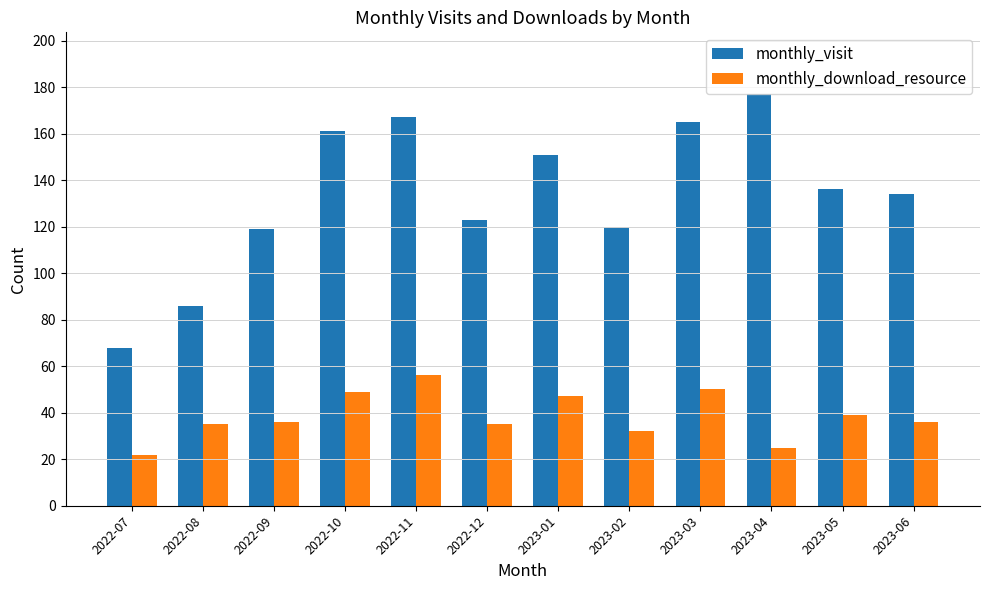

True or false: monthly_visit has a value of 107 at 2023-03.

False